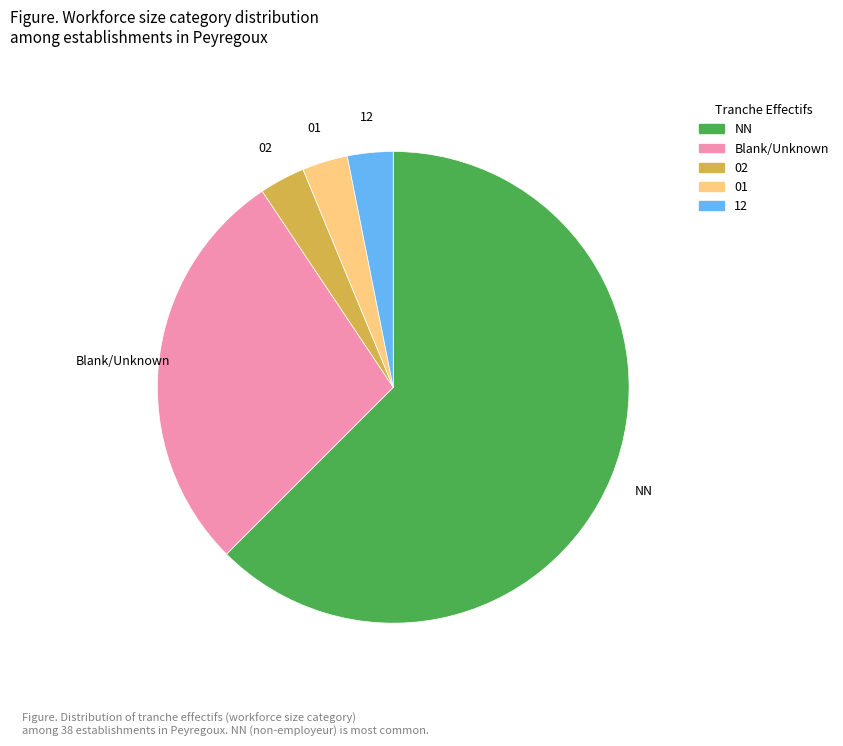

Is there any slice that represents more than half of the pie?

Yes